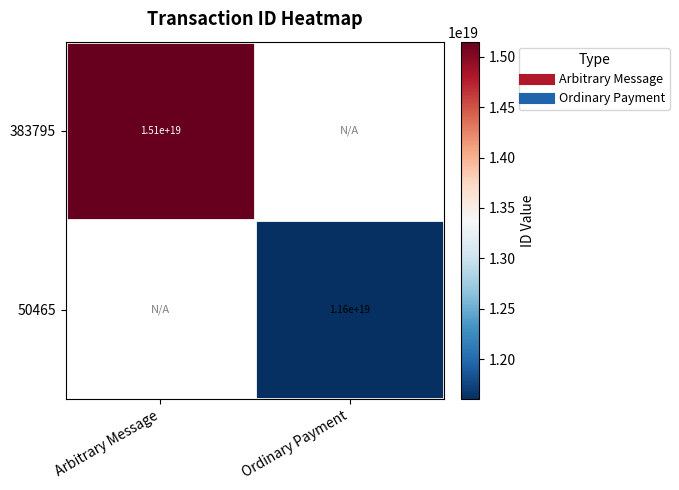

At how many categories does at least one series exceed 13046906586360219648?

1